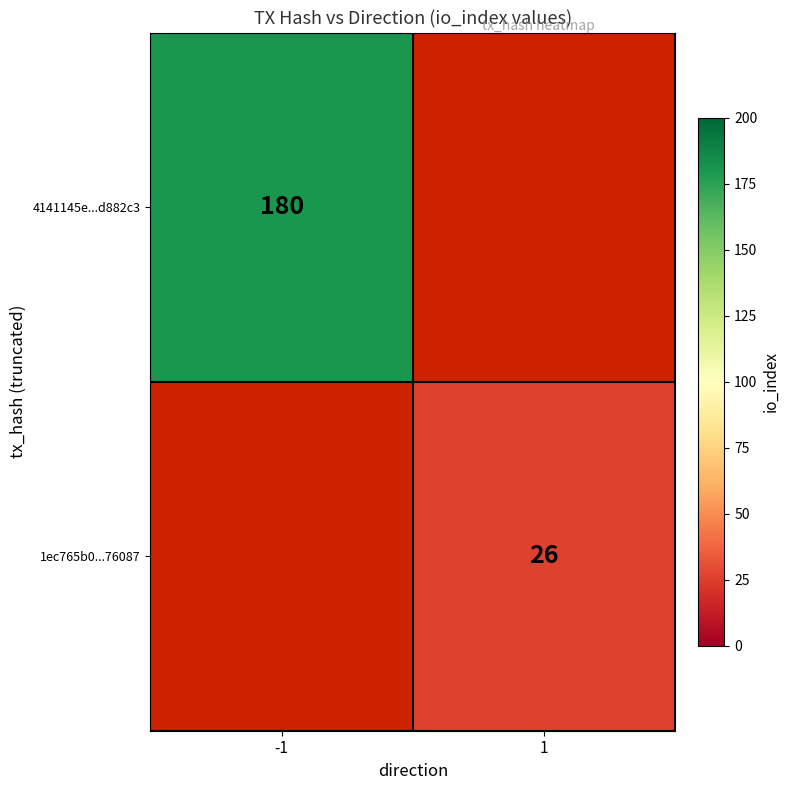

Is it true that 1ec765b0...76087 equals 26 at 1?

True